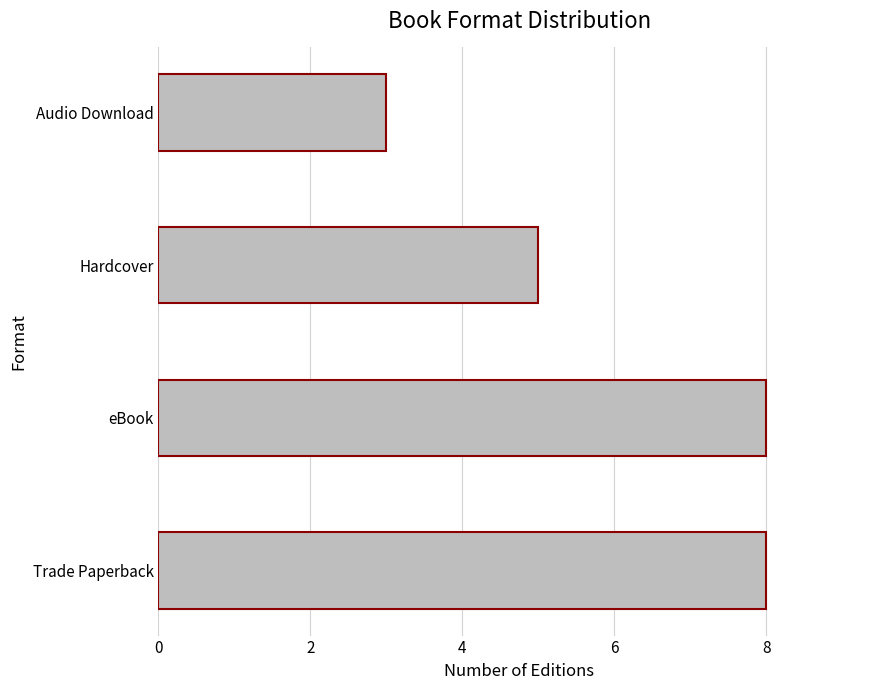

What is the change in value from eBook to Audio Download?

-5